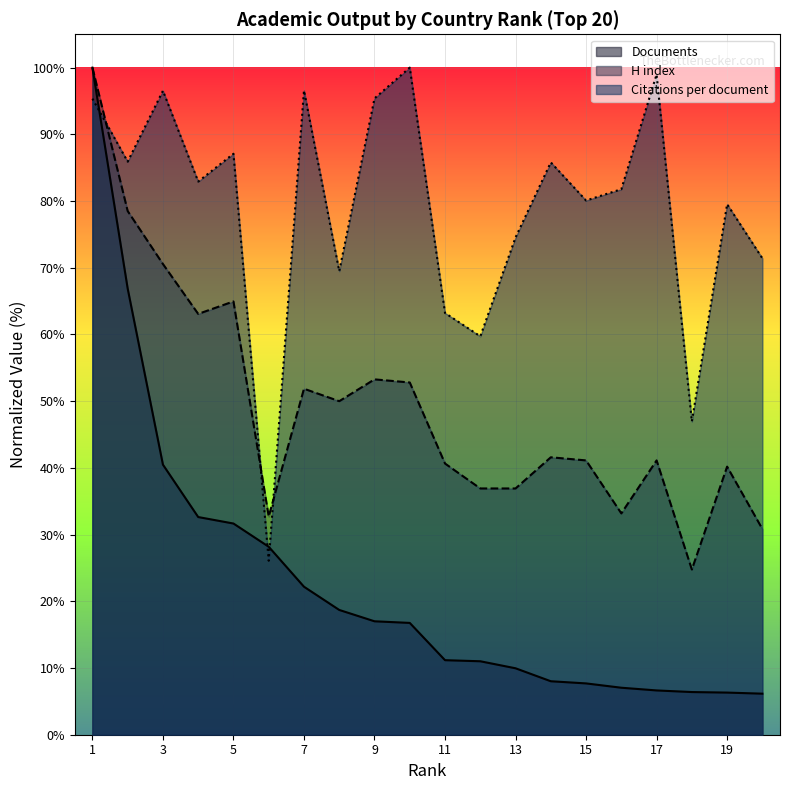

True or false: H index and Citations per document intersect in this chart.

True